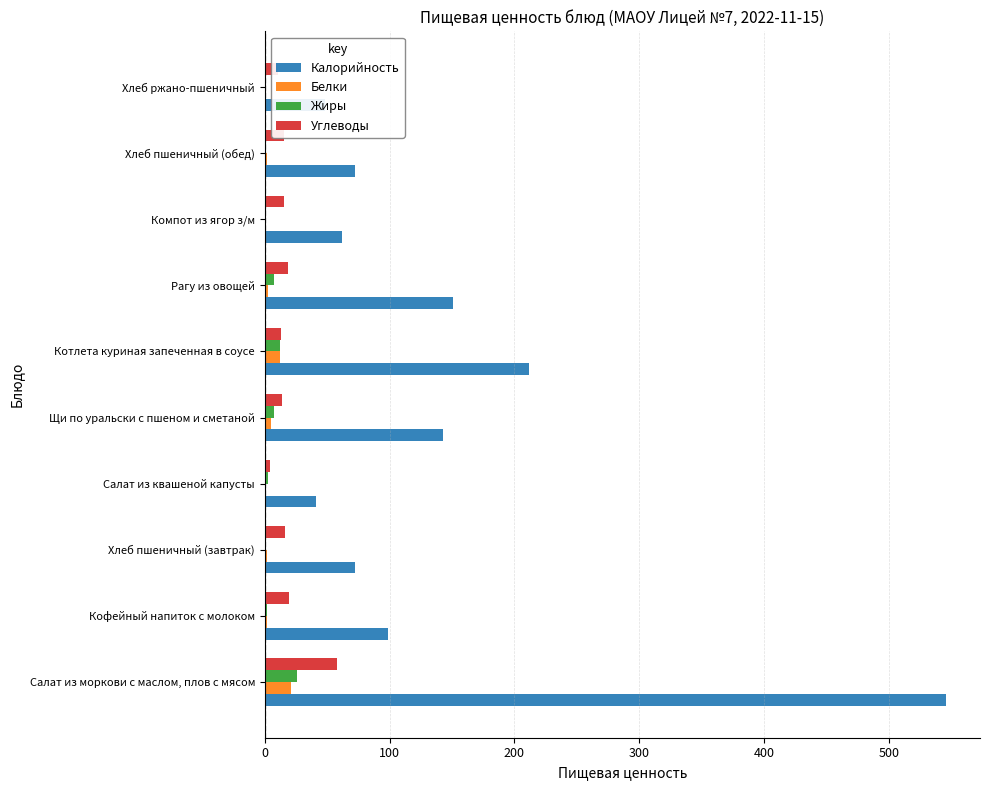

Which series has the largest total across all categories?

Калорийность